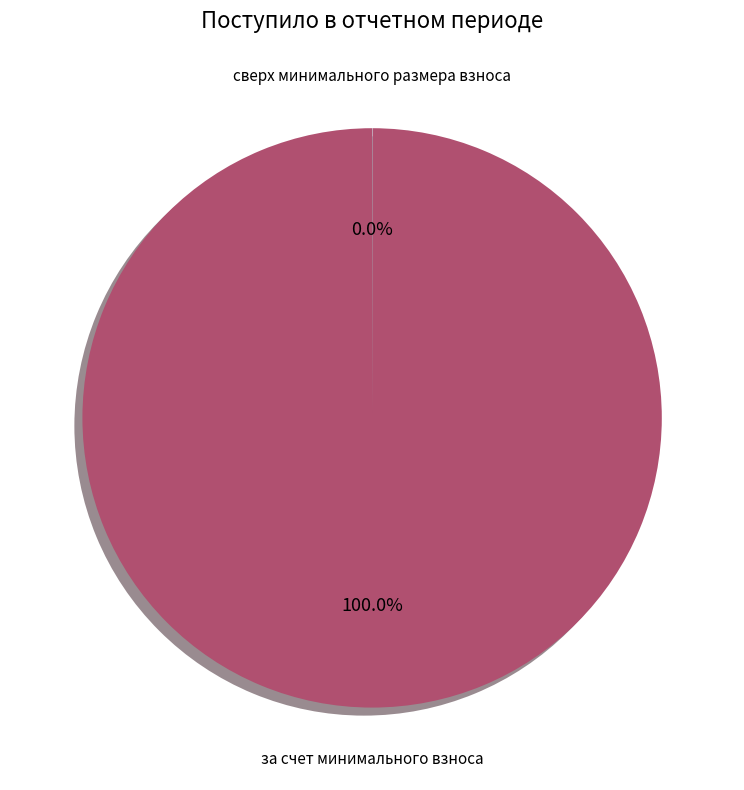

Is за счет минимального взноса the majority of the pie?

Yes